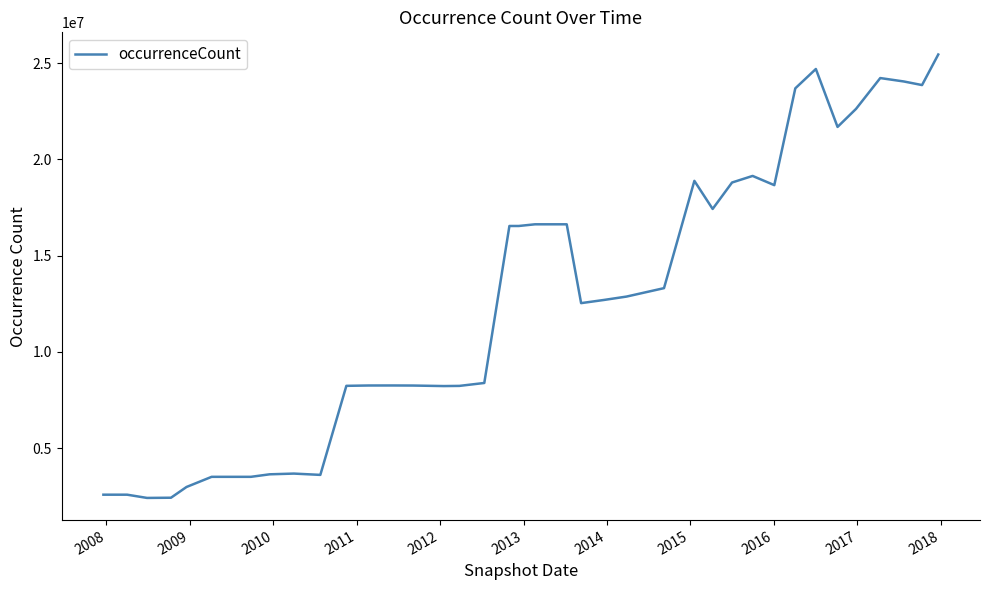

What is the difference between the maximum and minimum values?

23040487